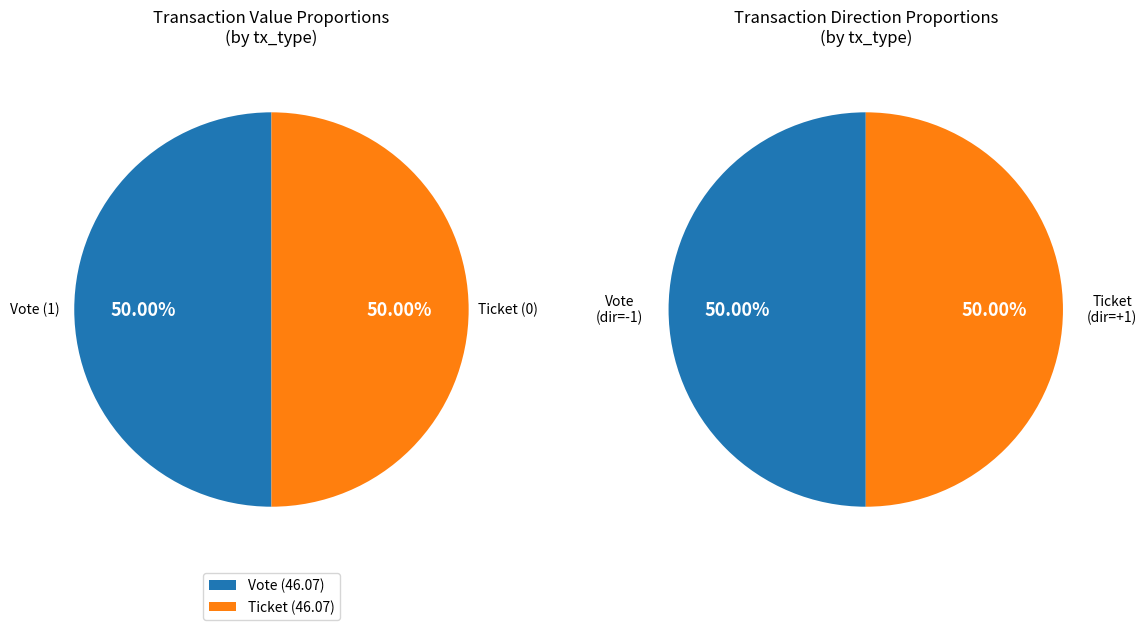

To the nearest percent, what is the average slice percentage?

50%